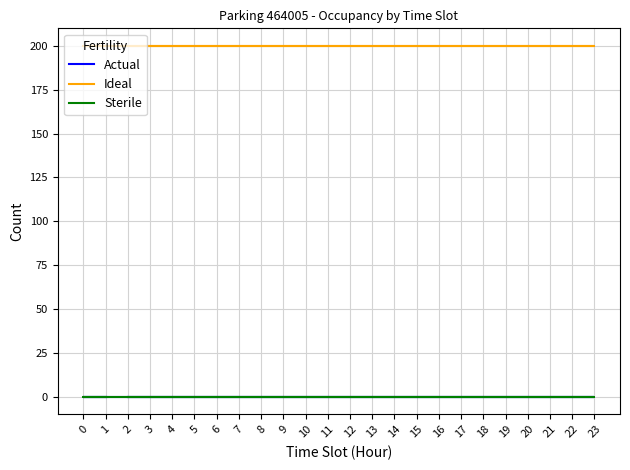

At 19, list the series in order from smallest to largest.

Actual, Sterile, Ideal